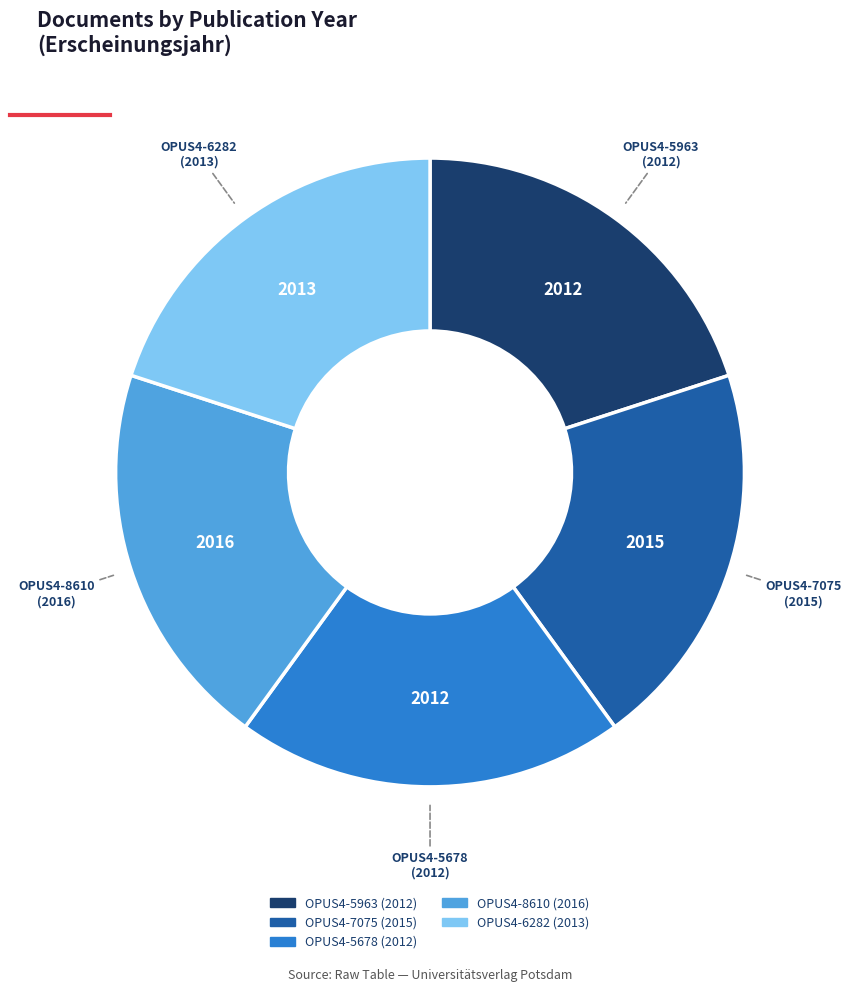

The OPUS4-8610 slice represents 12% of the pie. True or false?

False